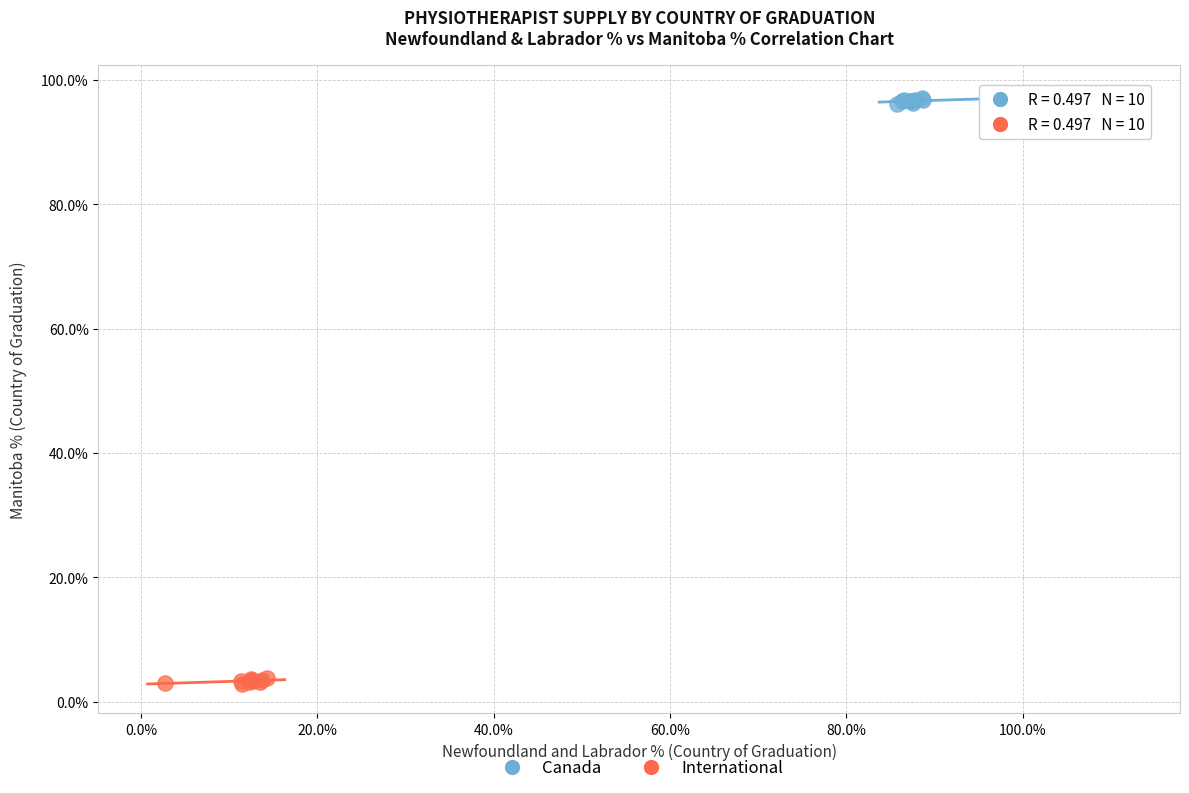

Which series reaches the maximum Y coordinate?

Canada